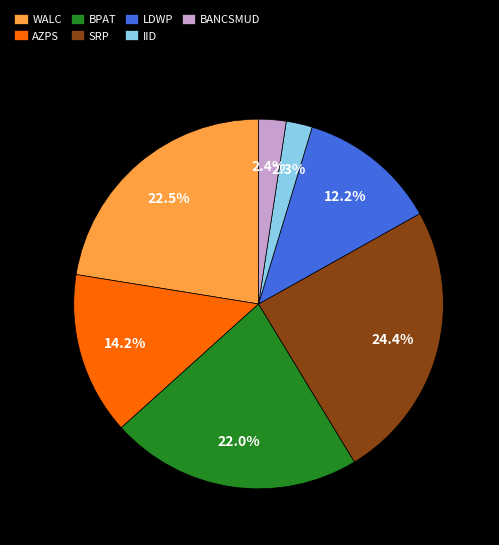

Which category has the biggest portion of the pie?

SRP